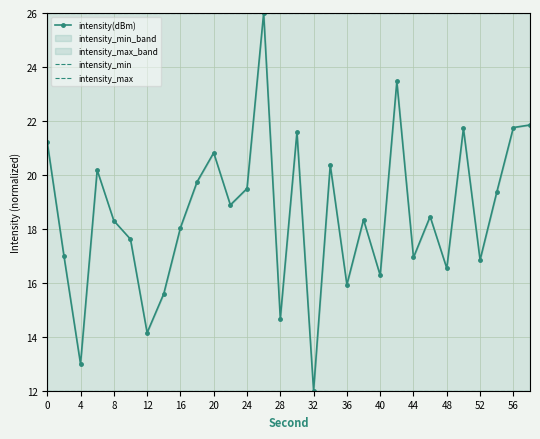

True or false: intensity_min has more than 1 points higher than both neighbors.

False